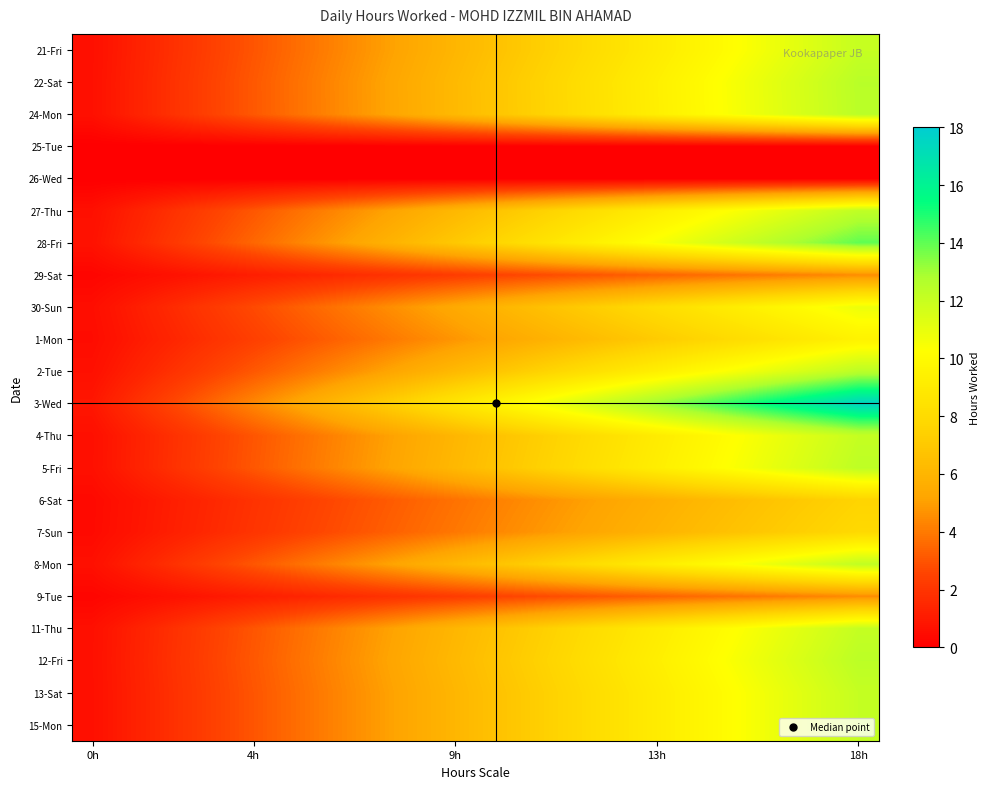

What is the maximum value shown in the chart?

17.5